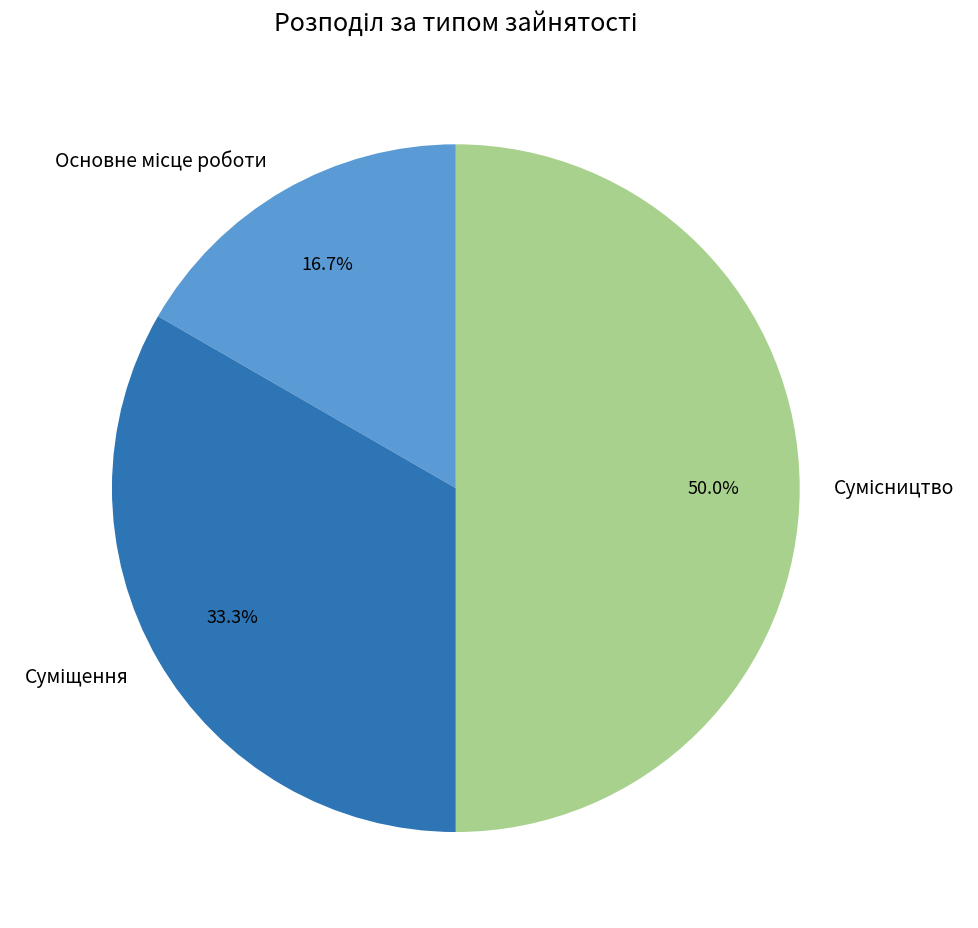

Is Основне місце роботи the majority of the pie?

No